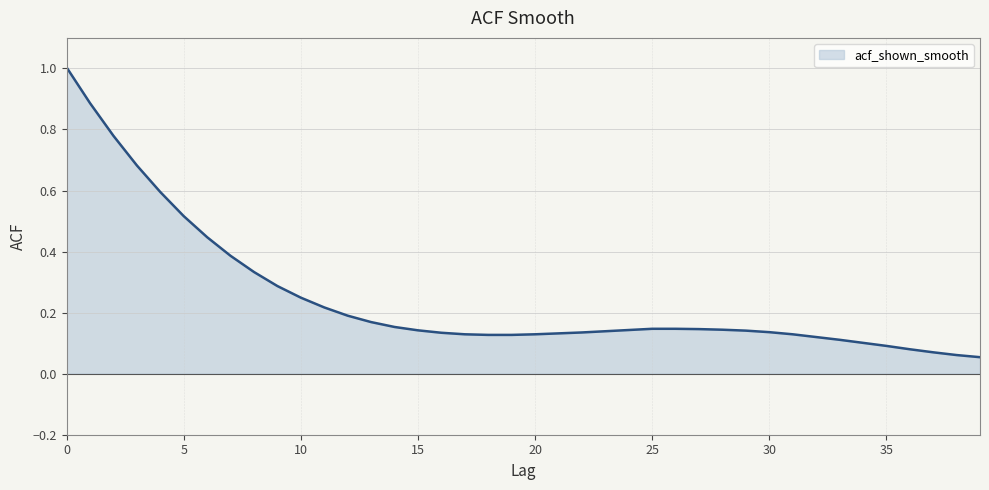

What is the maximum value shown in the chart?

1.0